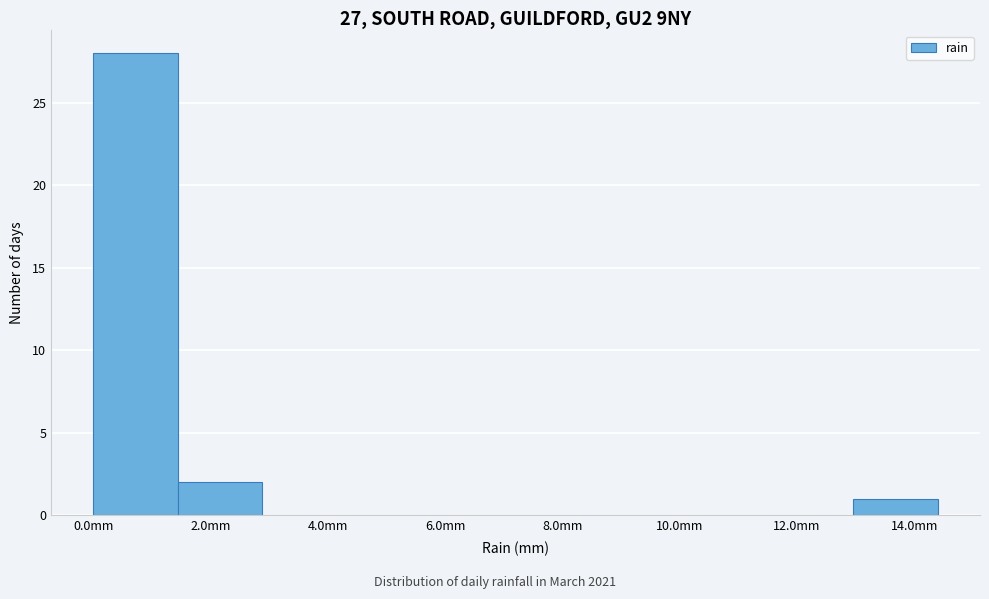

How tall is the bar that spans 1.44 to 2.88 on the x-axis? Neither the bar edges nor the heights are printed on the chart, so give them approximately, as read against the axes.

2